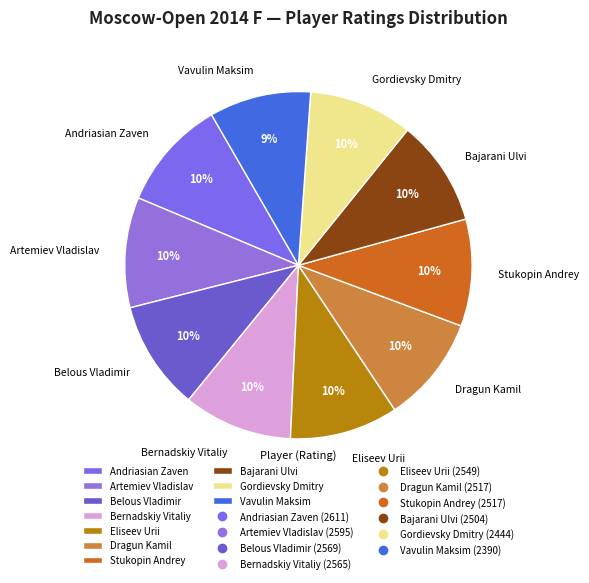

Is Dragun Kamil the majority of the pie?

No